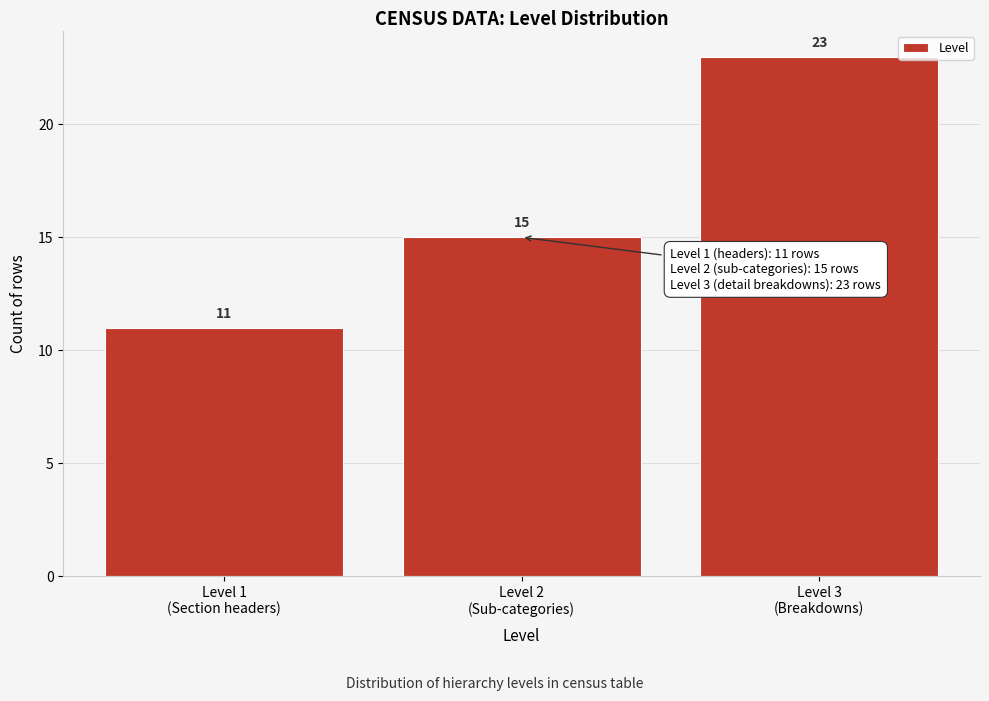

Reading left to right, transcribe all the data shown in this chart.

11	15	23